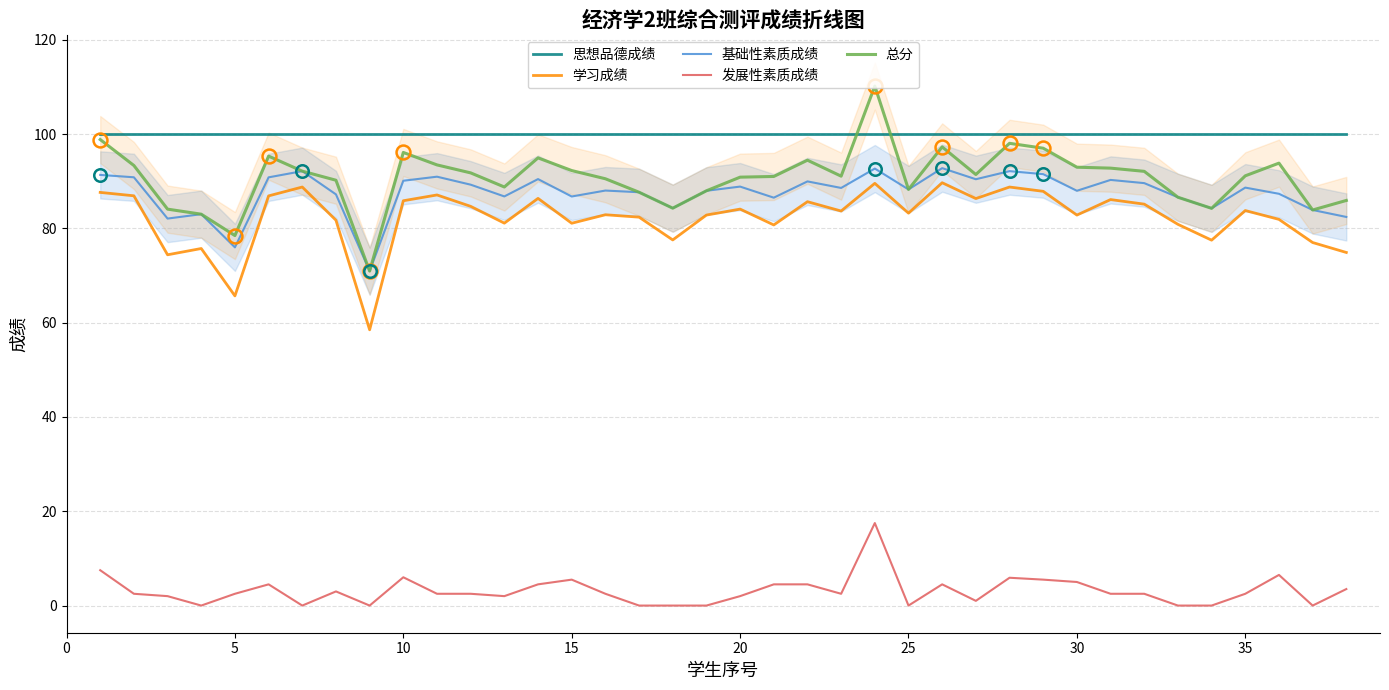

What is the highest value of the 基础性素质成绩 series?

92.8